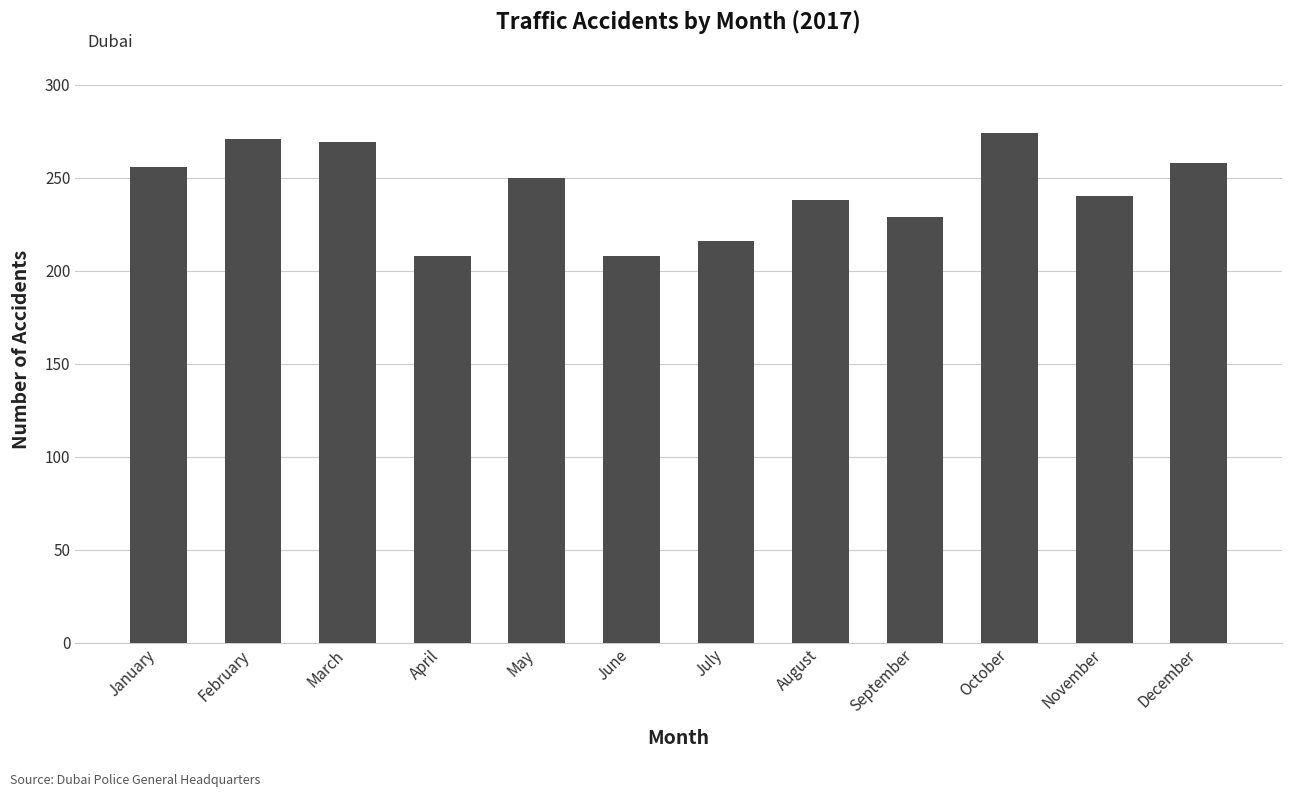

Between September and July, which is larger?

September